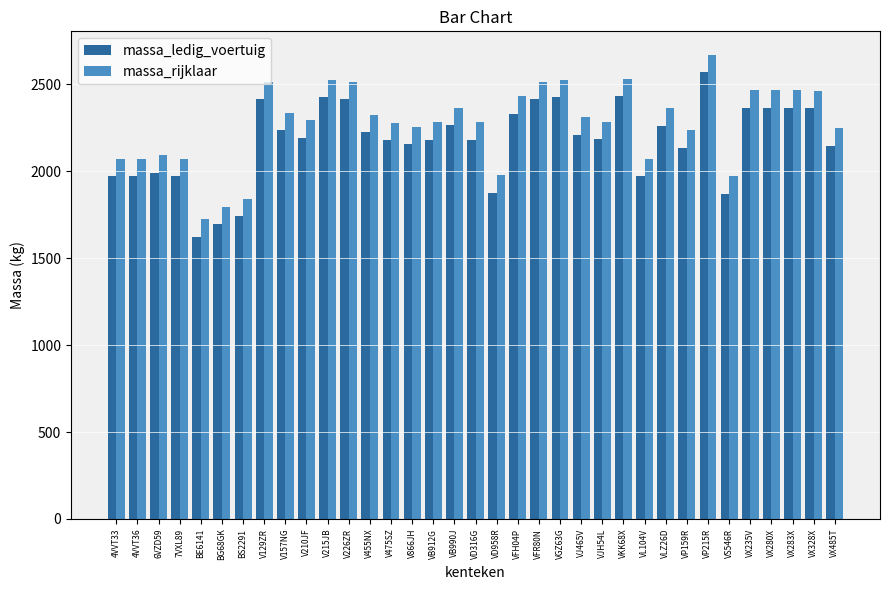

How many groups of bars are there?

35